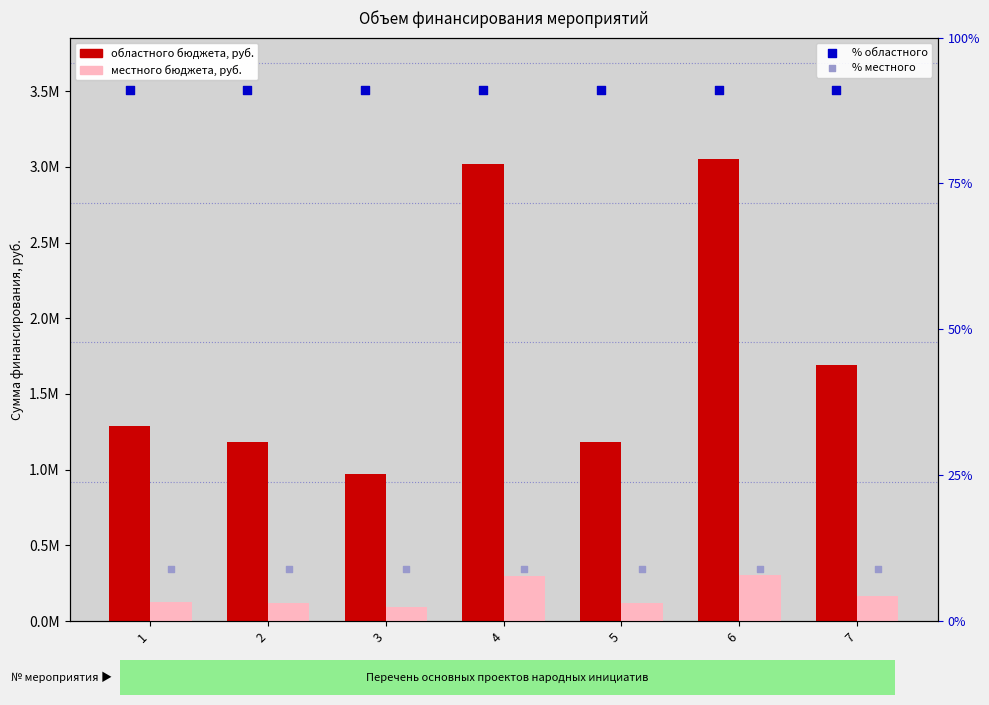

At how many categories does at least one series exceed 946819?

7